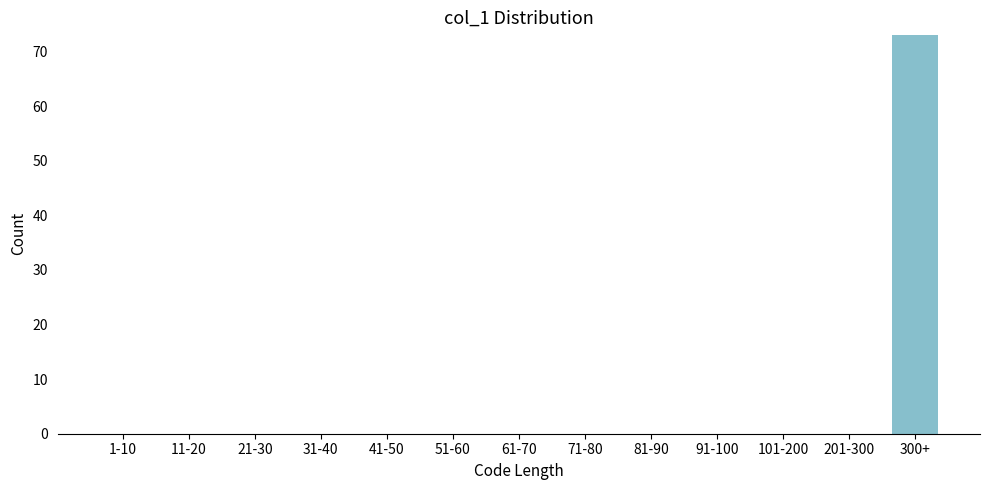

Reading left to right, transcribe all the data shown in this chart.

1-10=0	11-20=0	21-30=0	31-40=0	41-50=0	51-60=0	61-70=0	71-80=0	81-90=0	91-100=0	101-200=0	201-300=0	300+=73